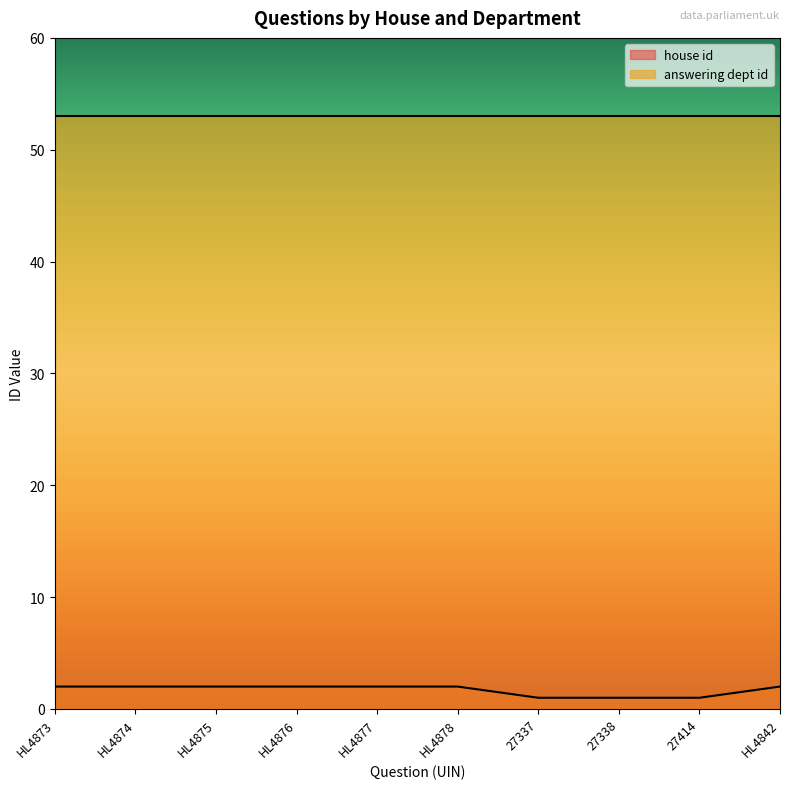

List the labels in order of value, largest first.

HL4873, HL4874, HL4875, HL4876, HL4877, HL4878, HL4842, 27337, 27338, 27414